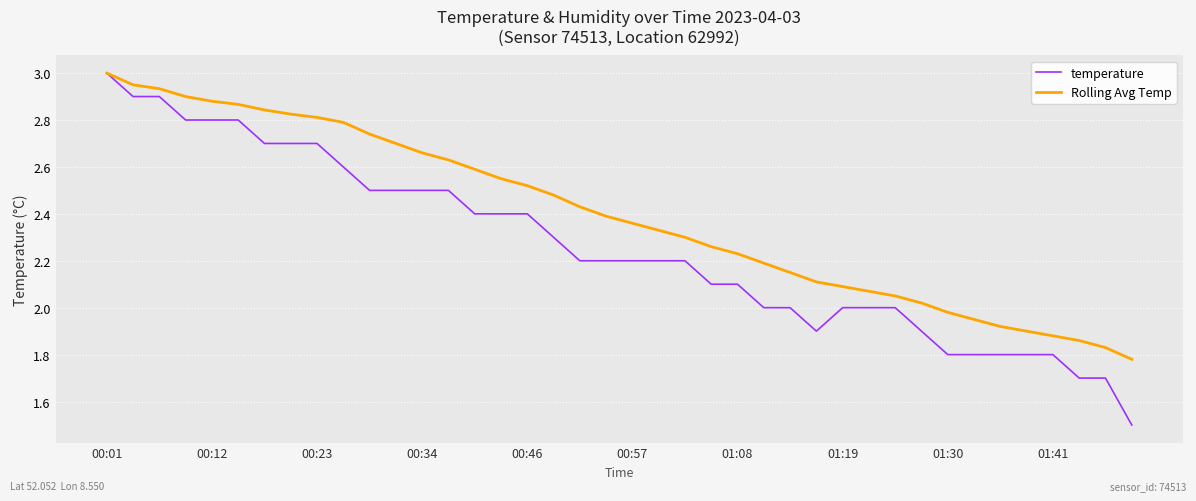

Rank the series by their average value, from highest to lowest.

Rolling Avg Temp, temperature